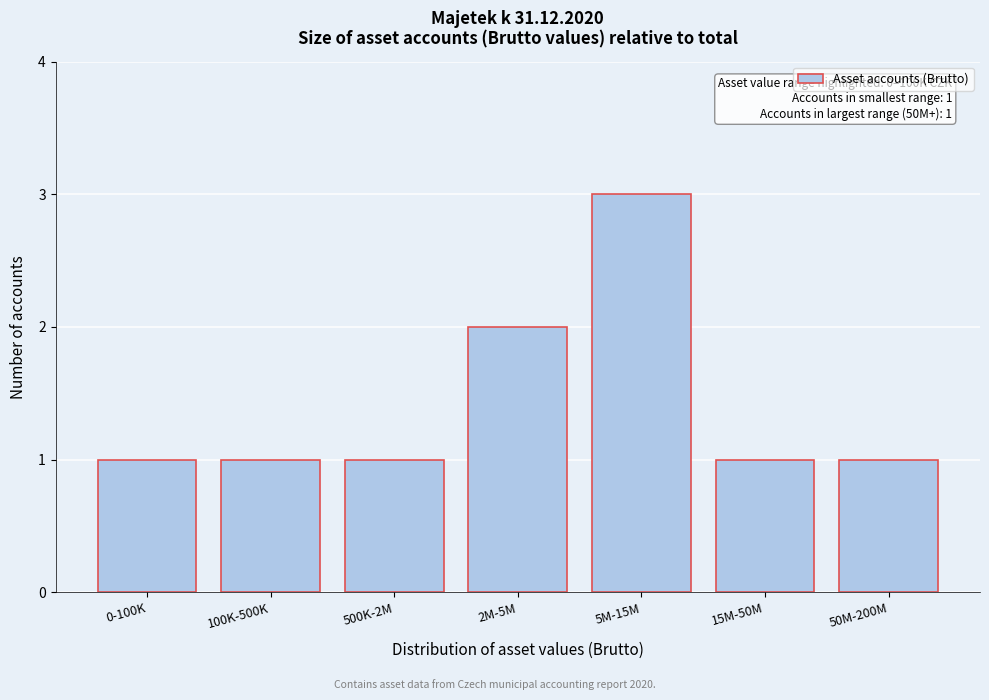

Reading left to right, extract all data points from this chart.

1	1	1	2	3	1	1